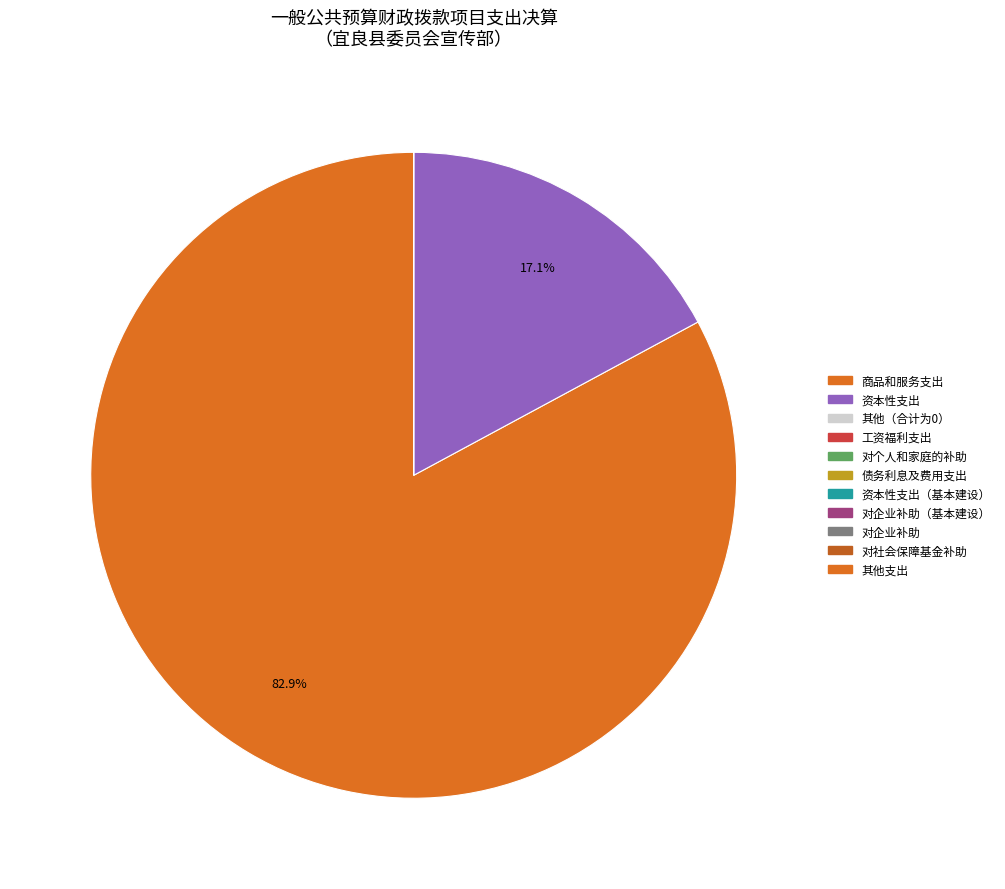

Rank the categories by value from lowest to highest.

工资福利支出, 对个人和家庭的补助, 债务利息及费用支出, 资本性支出（基本建设）, 对企业补助（基本建设）, 对企业补助, 对社会保障基金补助, 其他支出, 资本性支出, 商品和服务支出